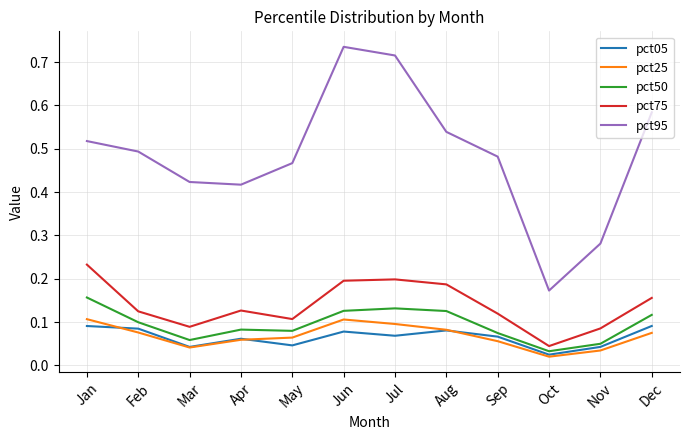

At which label does pct50 reach its minimum?

Oct